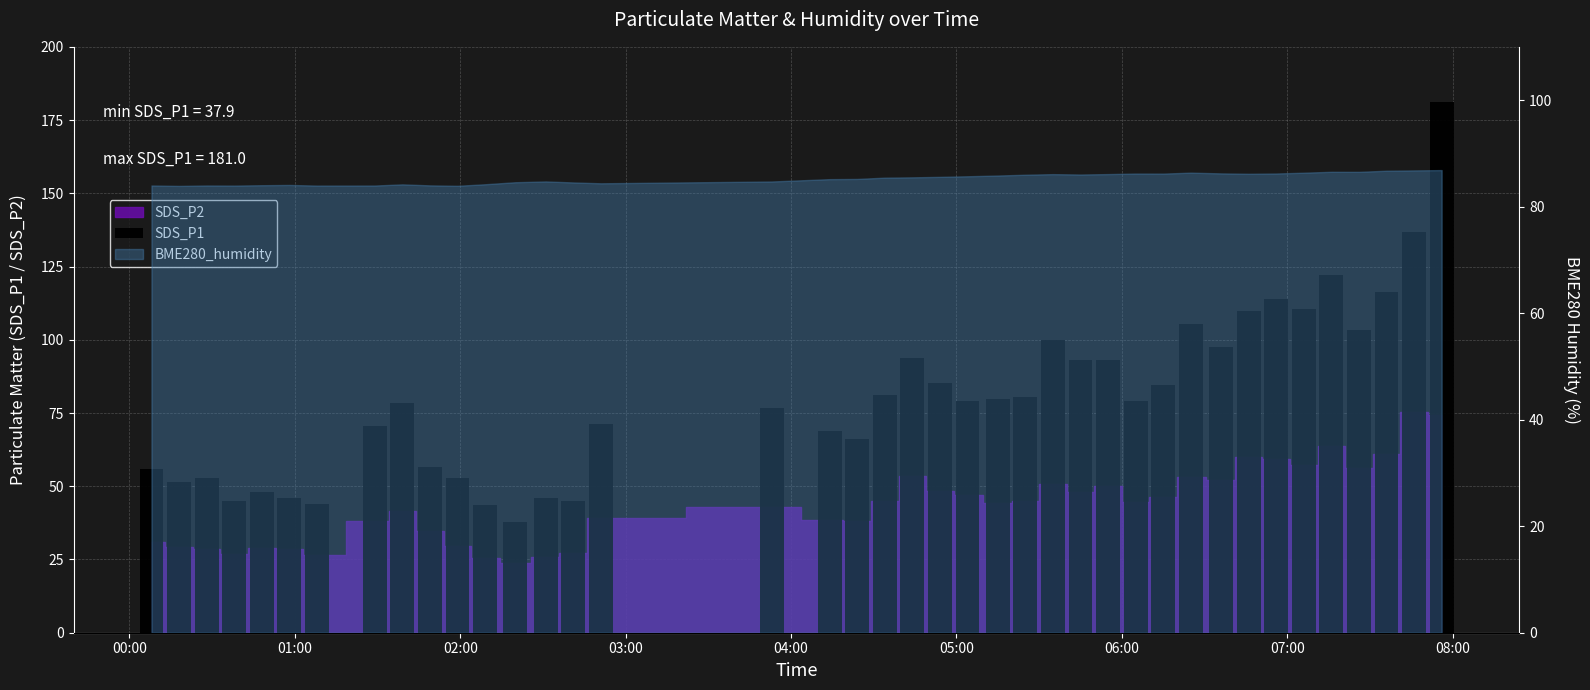

What is the value of the 6th bar from the left?

46.0